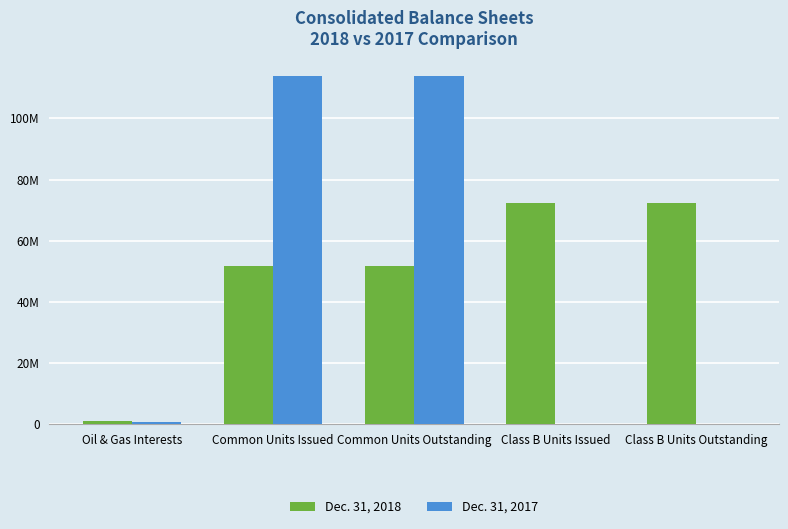

True or false: Dec. 31, 2018 has a value of 51653956 at Common Units Issued.

True